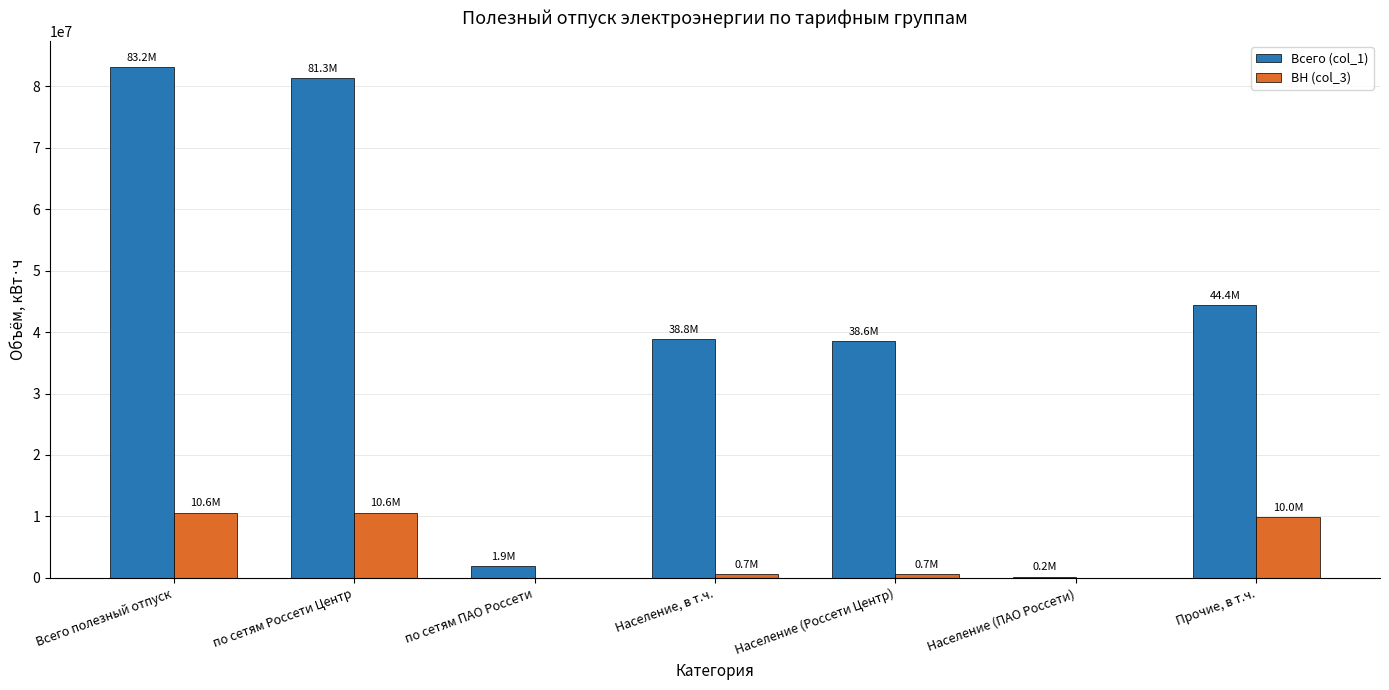

How many groups of bars are there?

7